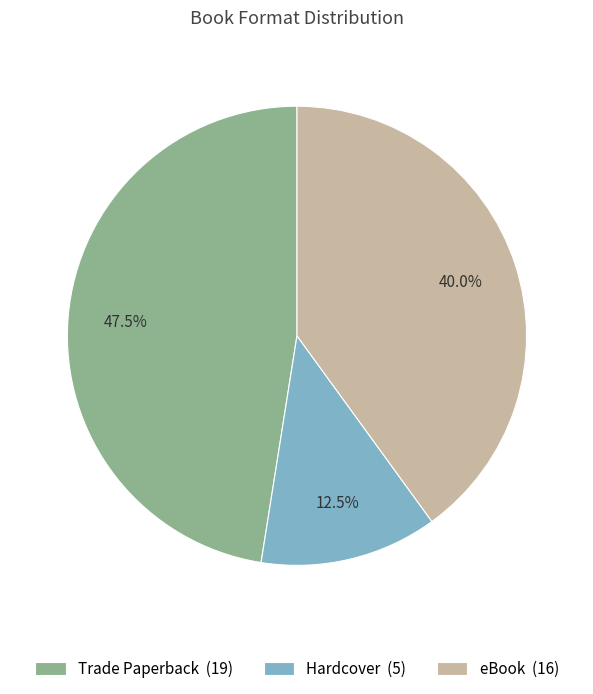

What is the ratio of the value at eBook (16) to the value at Hardcover (5)?

3.2